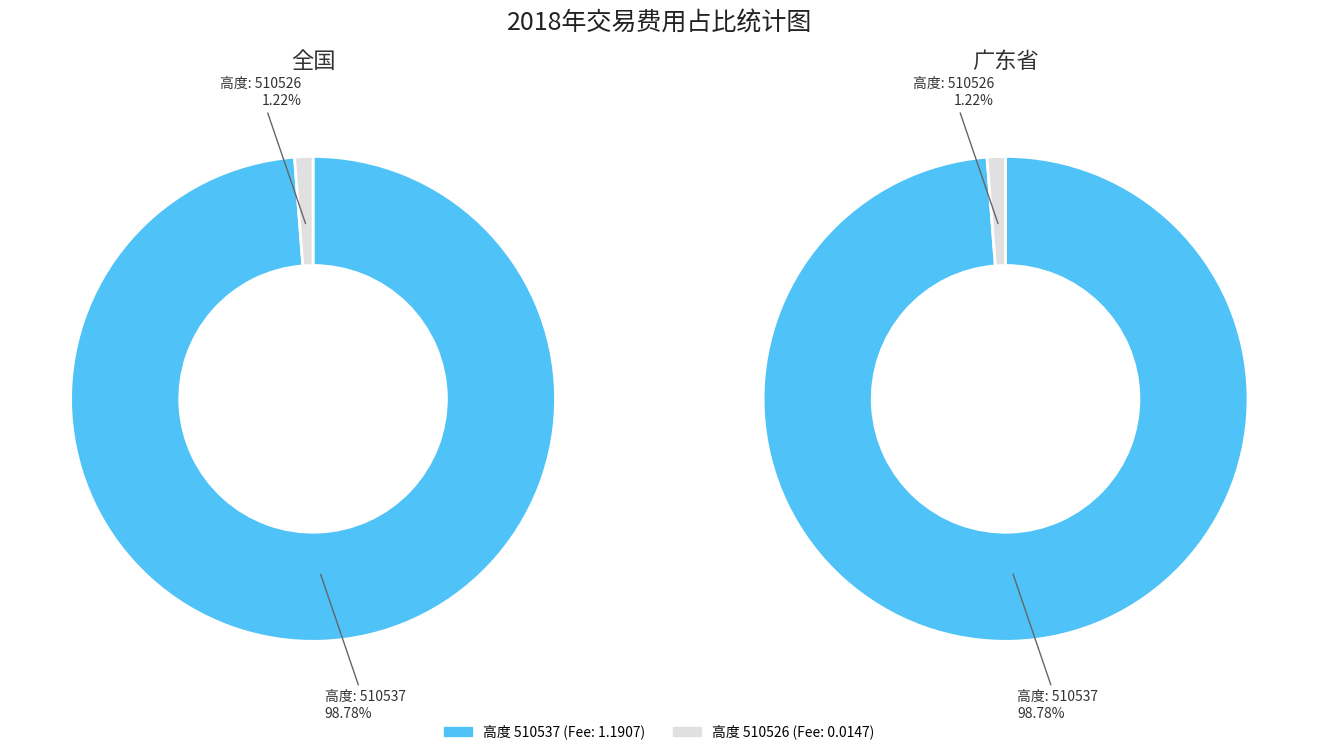

How many slices are in this pie chart?

2